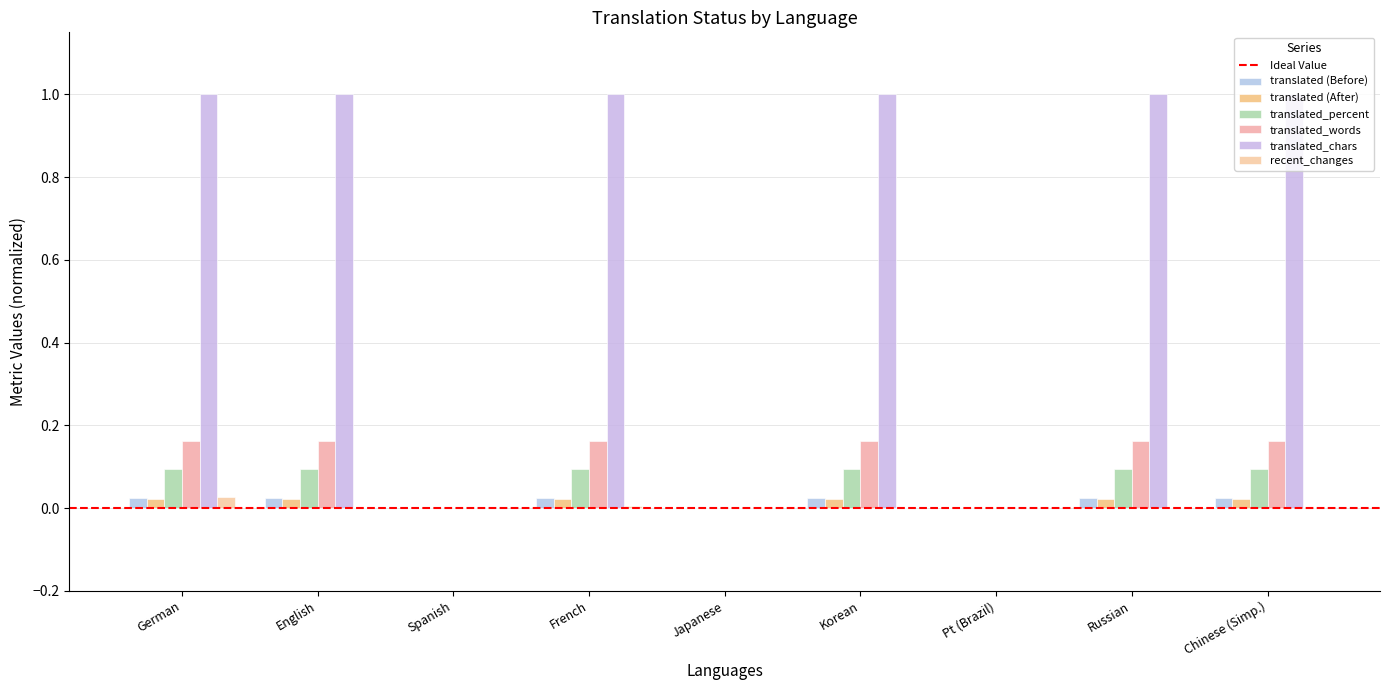

What is the maximum value shown in the chart?

1.0